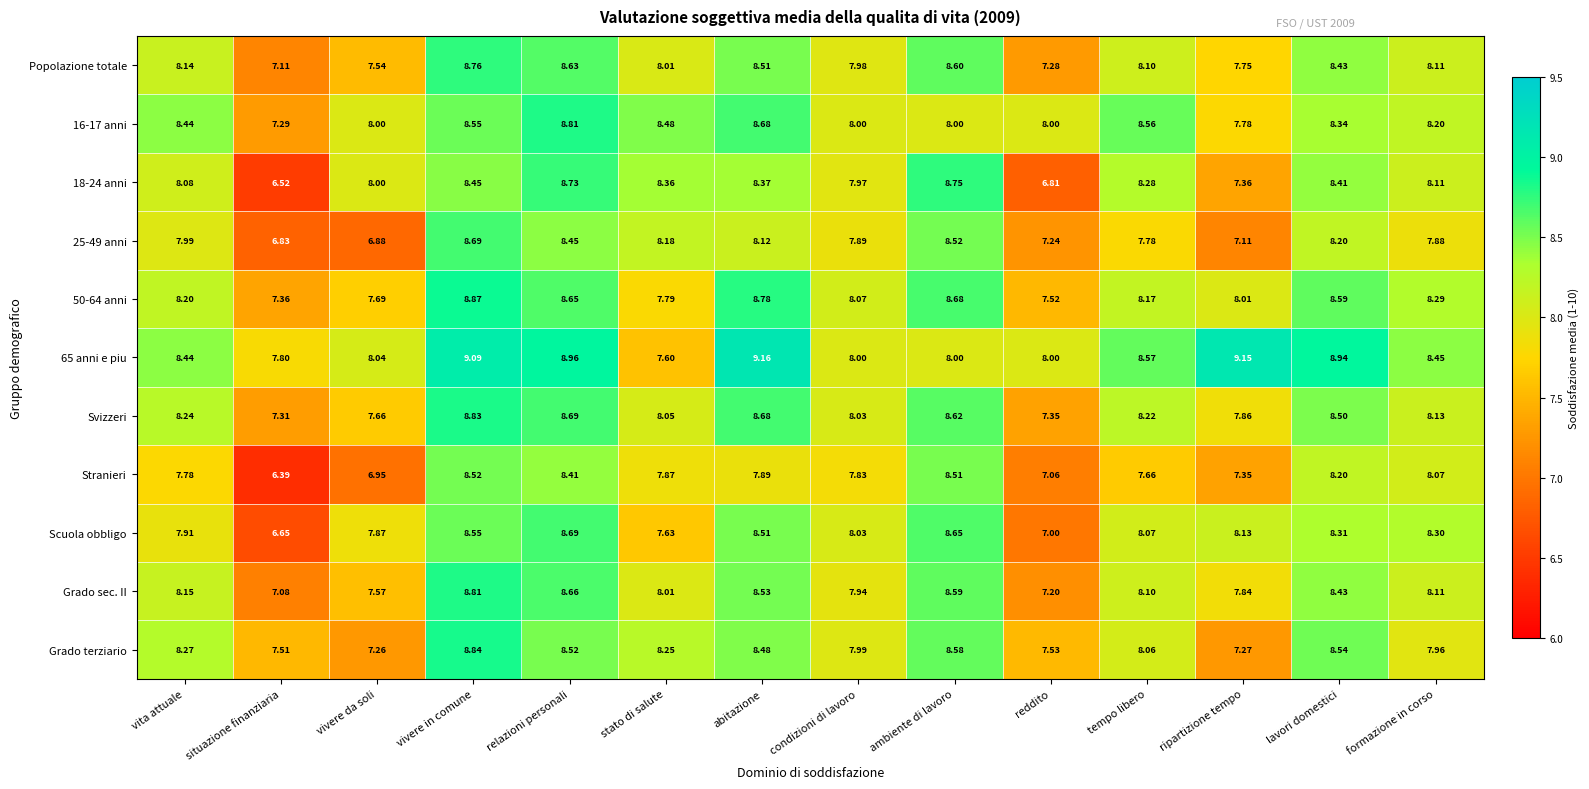

Which category has the highest value in the Stranieri series?

vivere in comune